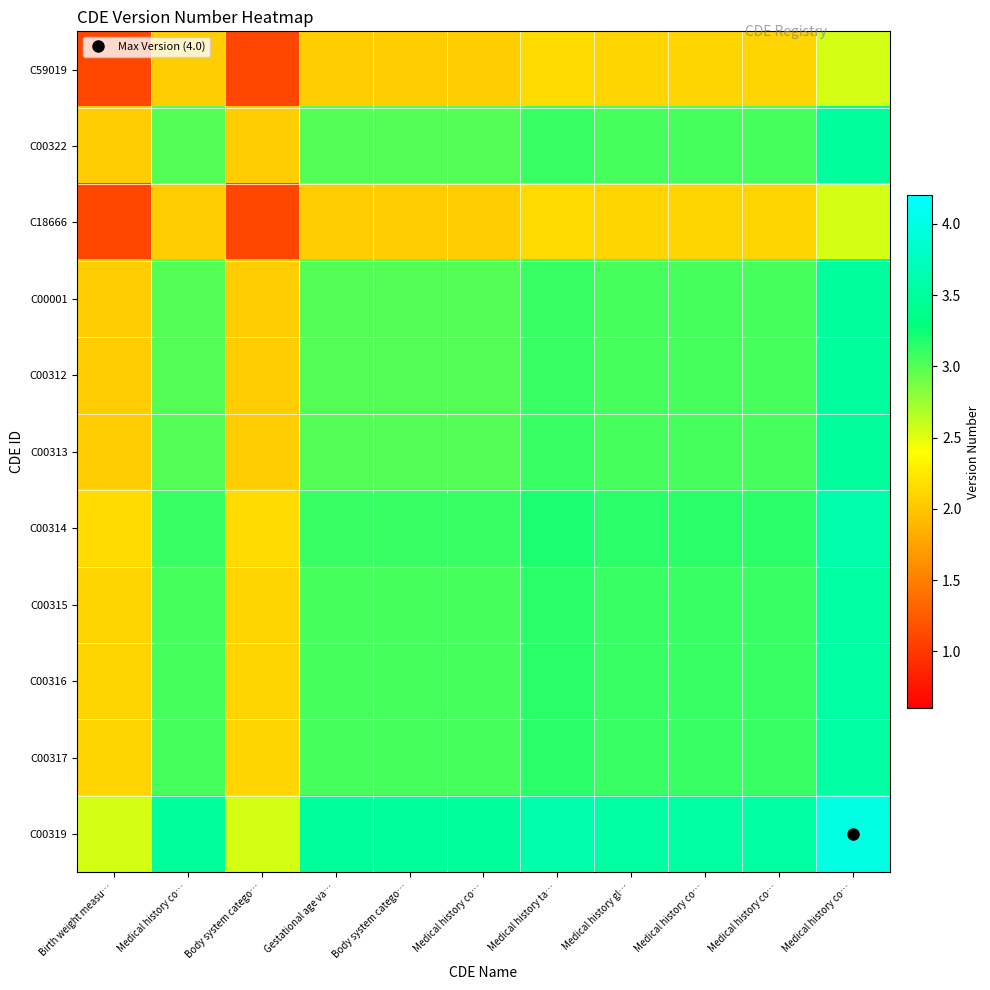

Reading left to right, transcribe all the data shown in this chart.

C59019: Birth weight measu…=1.1	Medical history co…=2.0	Body system catego…=1.1	Gestational age va…=2.0	Body system catego…=2.0	Medical history co…=2.0	Medical history ta…=2.2	Medical history gl…=2.1	Medical history co…=2.1	Medical history co…=2.1	Medical history co…=2.5
C00322: Birth weight measu…=2.0	Medical history co…=3.0	Body system catego…=2.0	Gestational age va…=3.0	Body system catego…=3.0	Medical history co…=3.0	Medical history ta…=3.1	Medical history gl…=3.0	Medical history co…=3.0	Medical history co…=3.0	Medical history co…=3.5
C18666: Birth weight measu…=1.1	Medical history co…=2.0	Body system catego…=1.1	Gestational age va…=2.0	Body system catego…=2.0	Medical history co…=2.0	Medical history ta…=2.2	Medical history gl…=2.1	Medical history co…=2.1	Medical history co…=2.1	Medical history co…=2.5
C00001: Birth weight measu…=2.0	Medical history co…=3.0	Body system catego…=2.0	Gestational age va…=3.0	Body system catego…=3.0	Medical history co…=3.0	Medical history ta…=3.1	Medical history gl…=3.0	Medical history co…=3.0	Medical history co…=3.0	Medical history co…=3.5
C00312: Birth weight measu…=2.0	Medical history co…=3.0	Body system catego…=2.0	Gestational age va…=3.0	Body system catego…=3.0	Medical history co…=3.0	Medical history ta…=3.1	Medical history gl…=3.0	Medical history co…=3.0	Medical history co…=3.0	Medical history co…=3.5
C00313: Birth weight measu…=2.0	Medical history co…=3.0	Body system catego…=2.0	Gestational age va…=3.0	Body system catego…=3.0	Medical history co…=3.0	Medical history ta…=3.1	Medical history gl…=3.0	Medical history co…=3.0	Medical history co…=3.0	Medical history co…=3.5
C00314: Birth weight measu…=2.2	Medical history co…=3.1	Body system catego…=2.2	Gestational age va…=3.1	Body system catego…=3.1	Medical history co…=3.1	Medical history ta…=3.2	Medical history gl…=3.2	Medical history co…=3.2	Medical history co…=3.2	Medical history co…=3.6
C00315: Birth weight measu…=2.1	Medical history co…=3.0	Body system catego…=2.1	Gestational age va…=3.0	Body system catego…=3.0	Medical history co…=3.0	Medical history ta…=3.2	Medical history gl…=3.1	Medical history co…=3.1	Medical history co…=3.1	Medical history co…=3.5
C00316: Birth weight measu…=2.1	Medical history co…=3.0	Body system catego…=2.1	Gestational age va…=3.0	Body system catego…=3.0	Medical history co…=3.0	Medical history ta…=3.2	Medical history gl…=3.1	Medical history co…=3.1	Medical history co…=3.1	Medical history co…=3.5
C00317: Birth weight measu…=2.1	Medical history co…=3.0	Body system catego…=2.1	Gestational age va…=3.0	Body system catego…=3.0	Medical history co…=3.0	Medical history ta…=3.2	Medical history gl…=3.1	Medical history co…=3.1	Medical history co…=3.1	Medical history co…=3.5
C00319: Birth weight measu…=2.5	Medical history co…=3.5	Body system catego…=2.5	Gestational age va…=3.5	Body system catego…=3.5	Medical history co…=3.5	Medical history ta…=3.6	Medical history gl…=3.5	Medical history co…=3.5	Medical history co…=3.5	Medical history co…=4.0